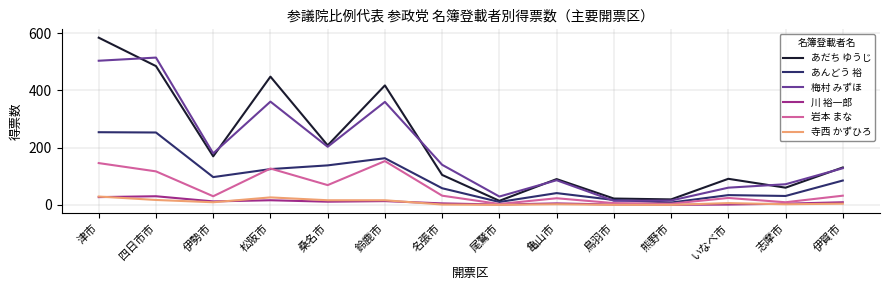

At which category is the sum across all series the highest?

津市